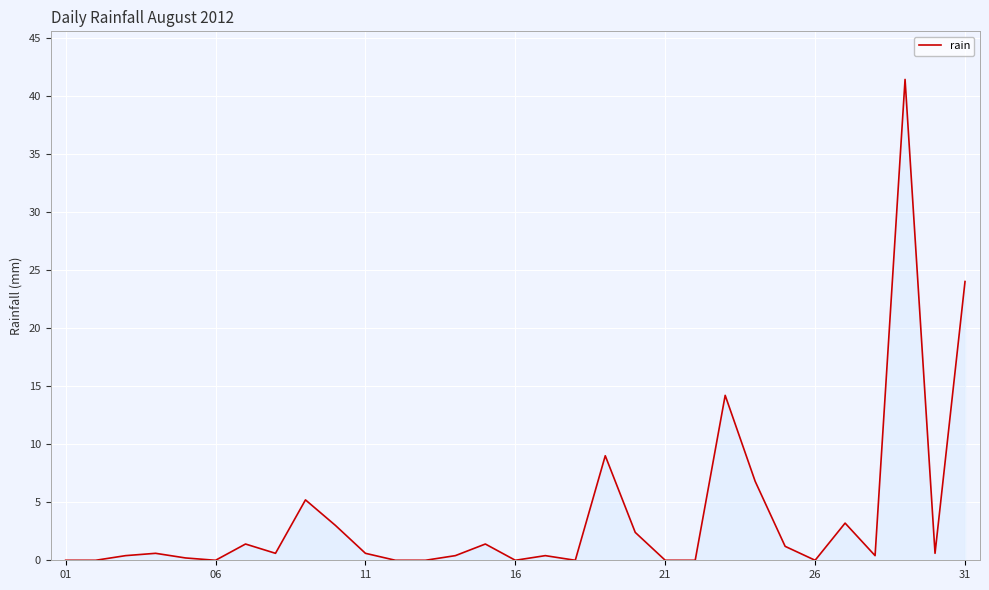

What is the difference between the maximum and minimum values?

41.4